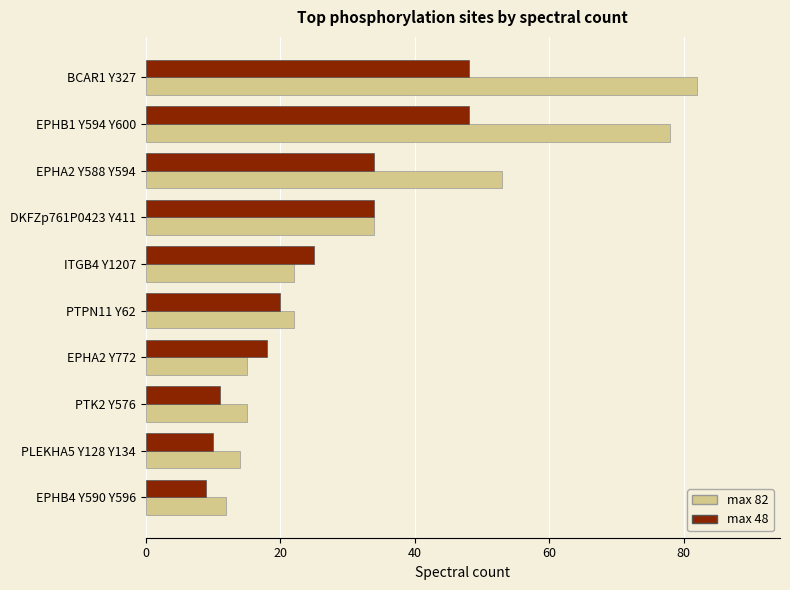

What is the smallest value displayed?

9